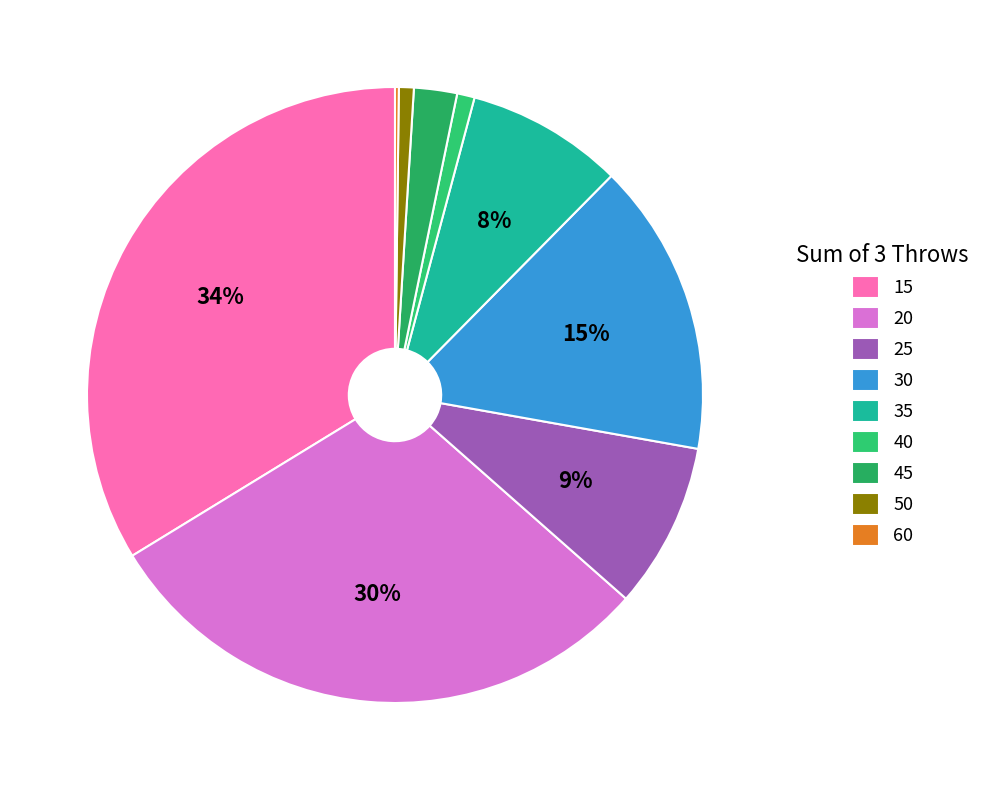

To the nearest percent, what is the difference between the largest and smallest slice percentages?

34%